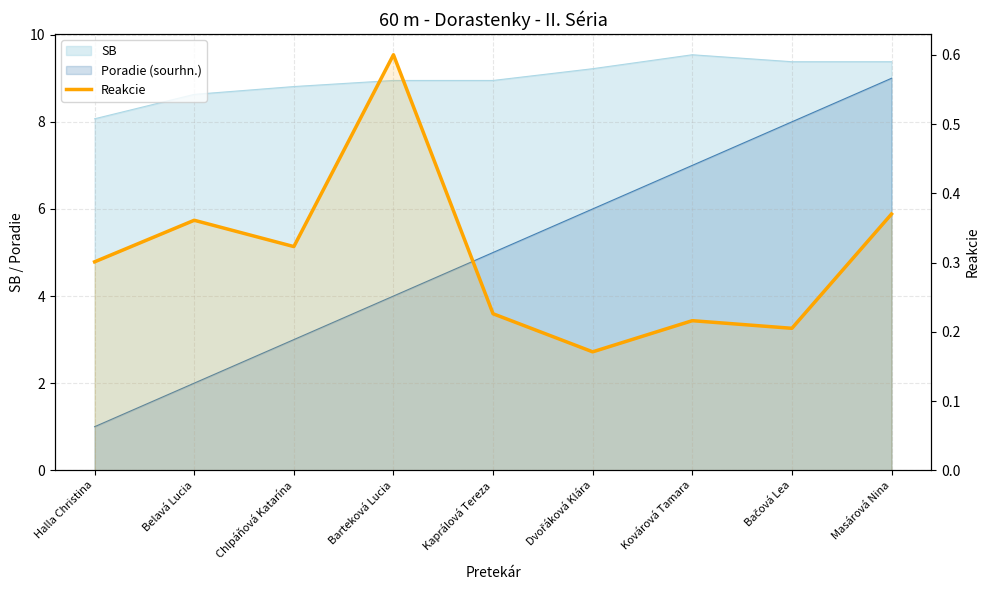

At which category does the data reach its first local peak?

Belavá Lucia